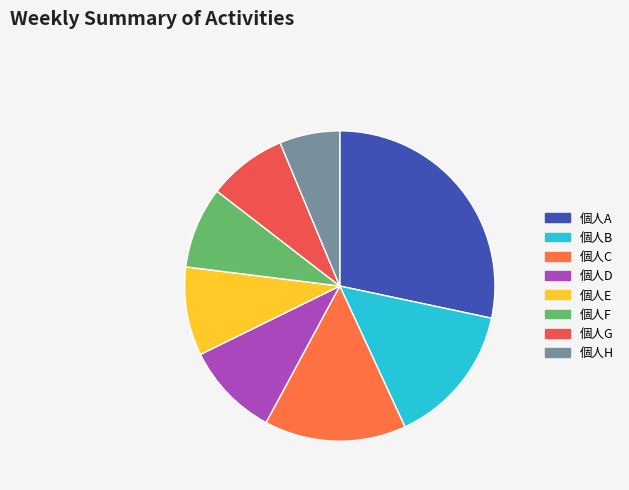

Which category has the smallest portion of the pie?

個人H